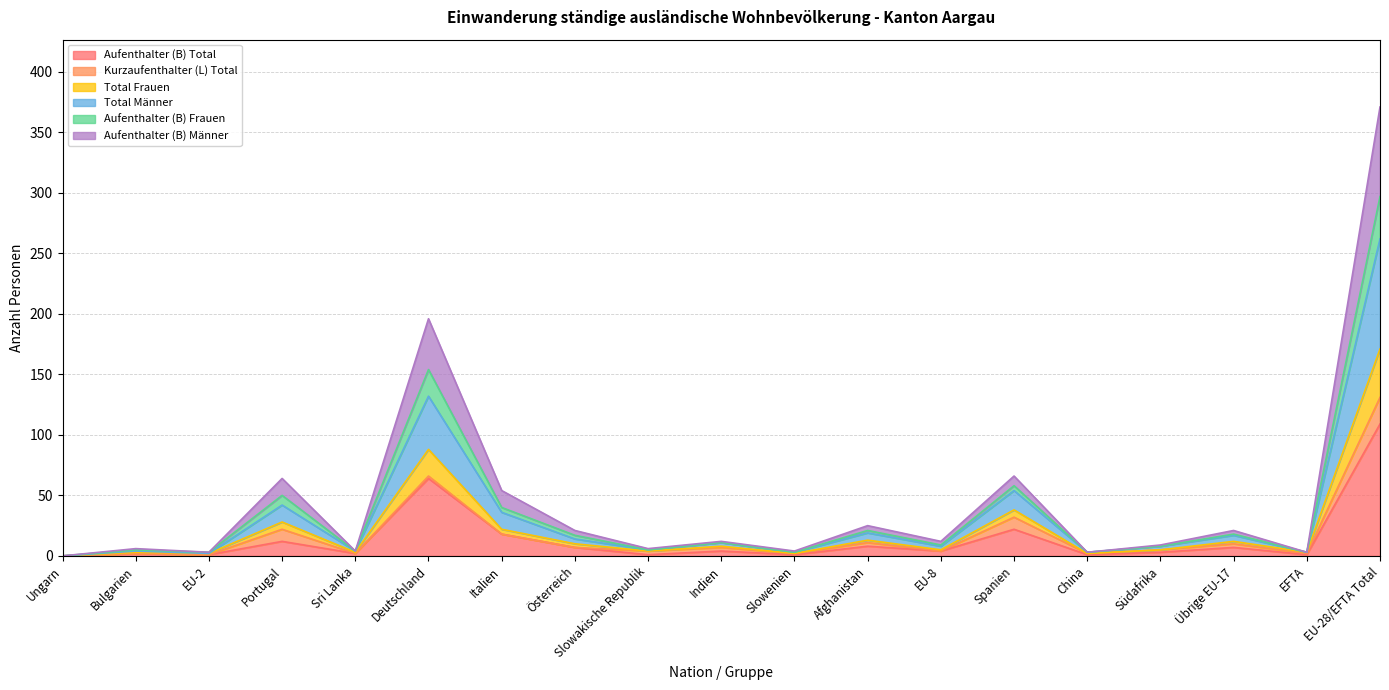

How many interior local valleys does the Total Männer series have?

7